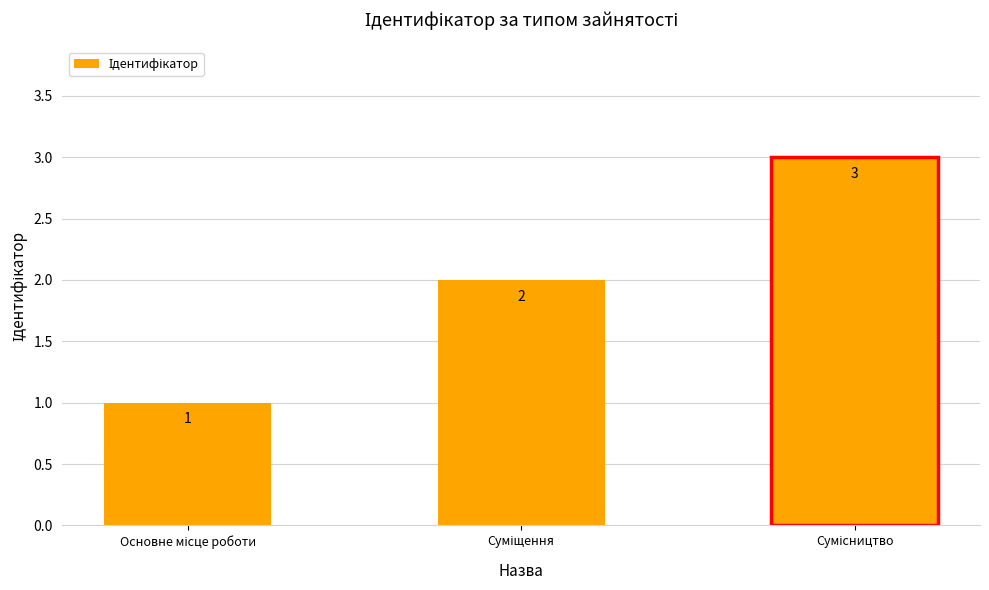

What is the sum of all values?

6